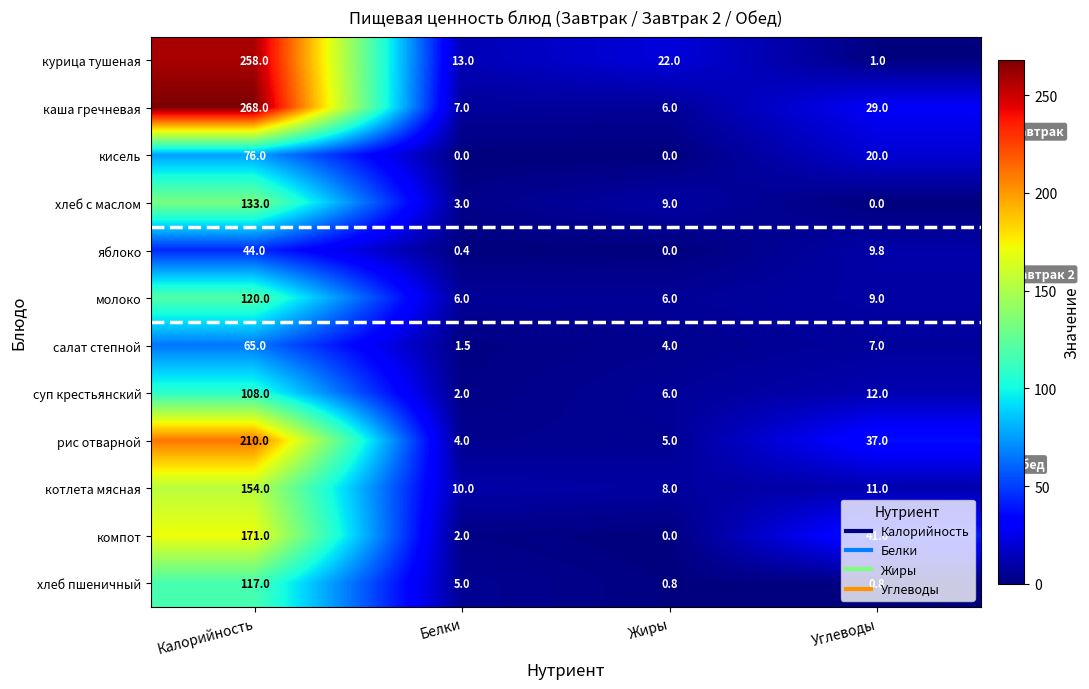

Count the number of categories in the chart.

4